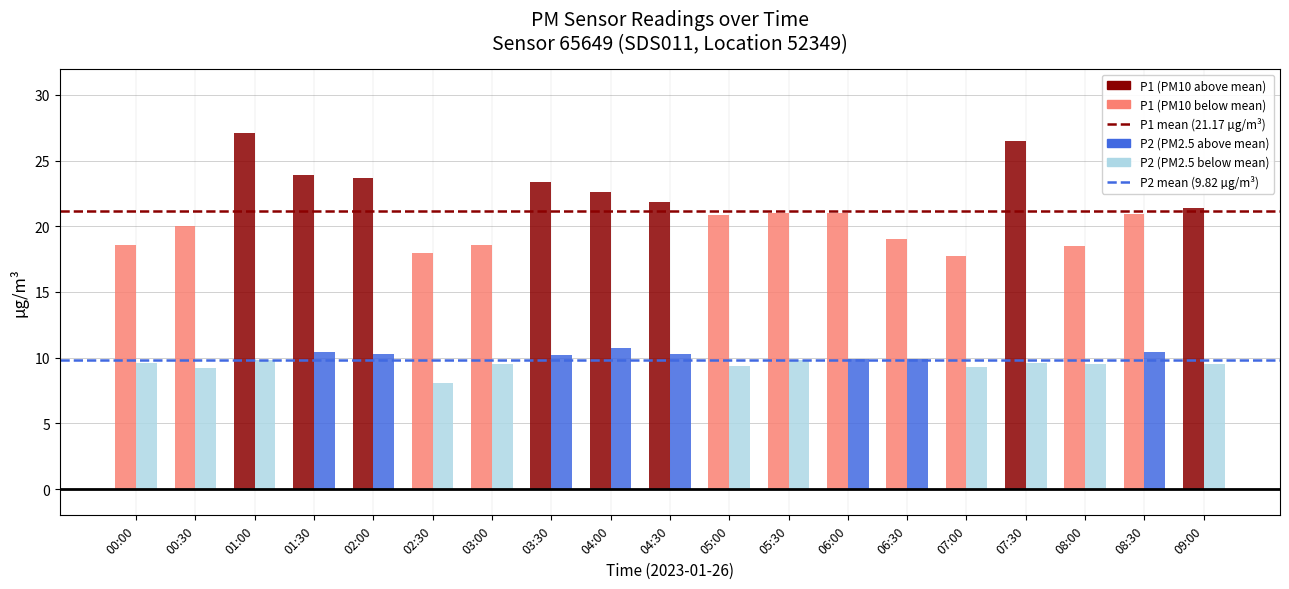

How many bars are there in each group?

2